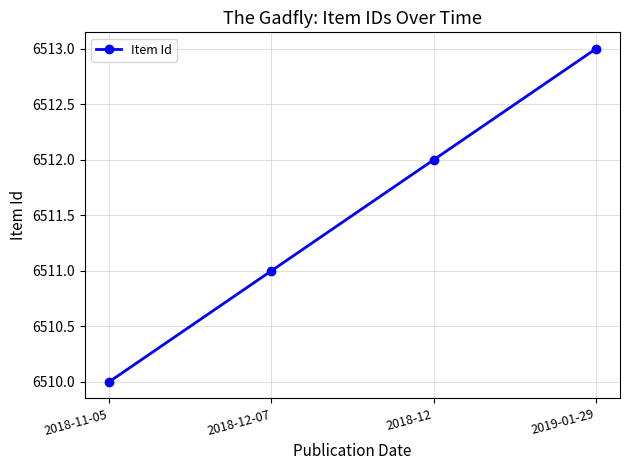

Approximately how many times larger is the value at 2018-11-05 compared to 2019-01-29?

1.0